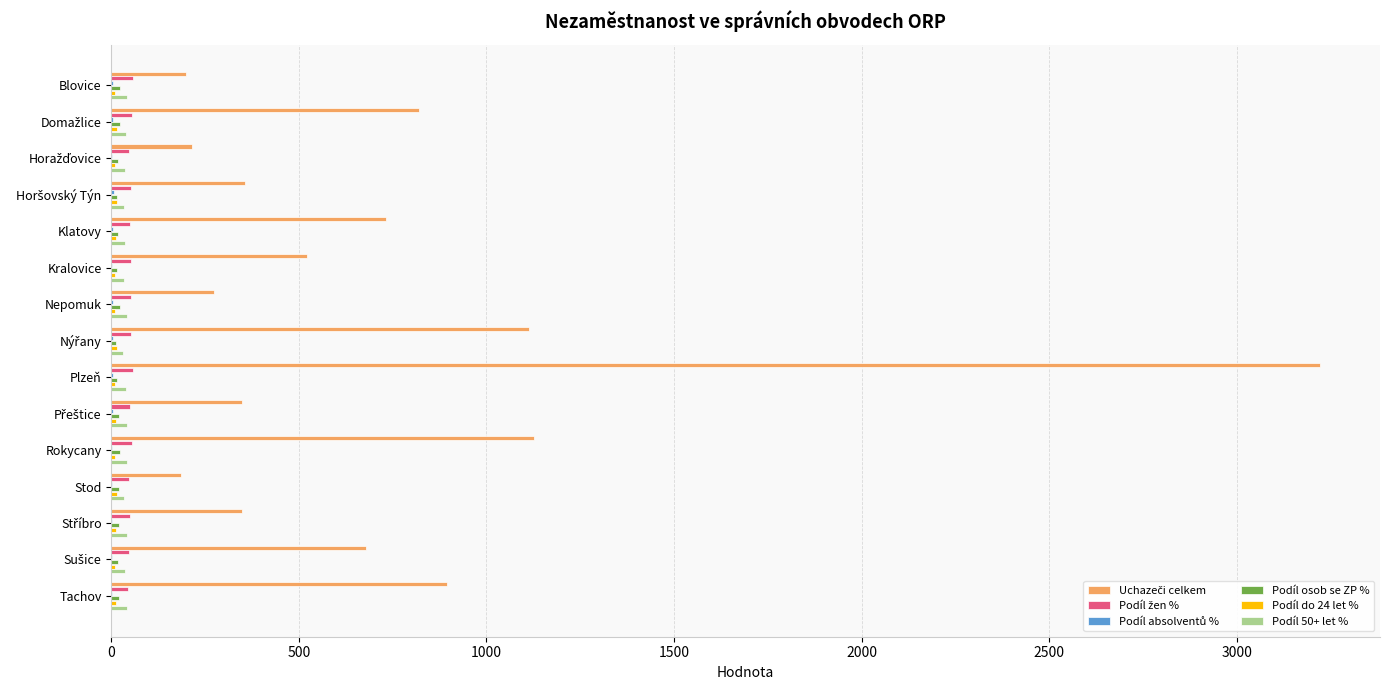

What is the maximum value shown in the chart?

3221.0